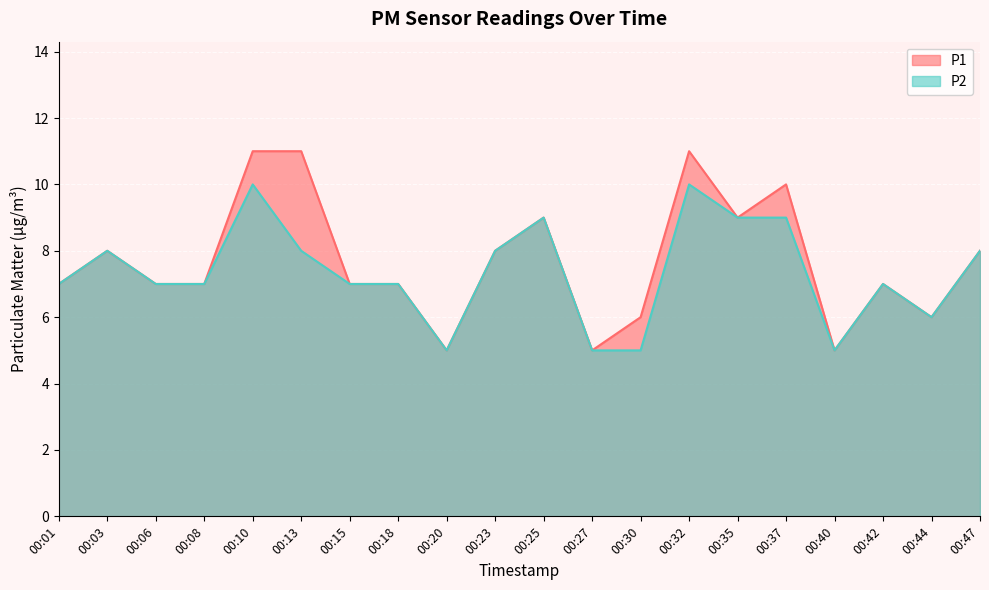

What is the difference between the maximum and minimum values in the P2 series?

5